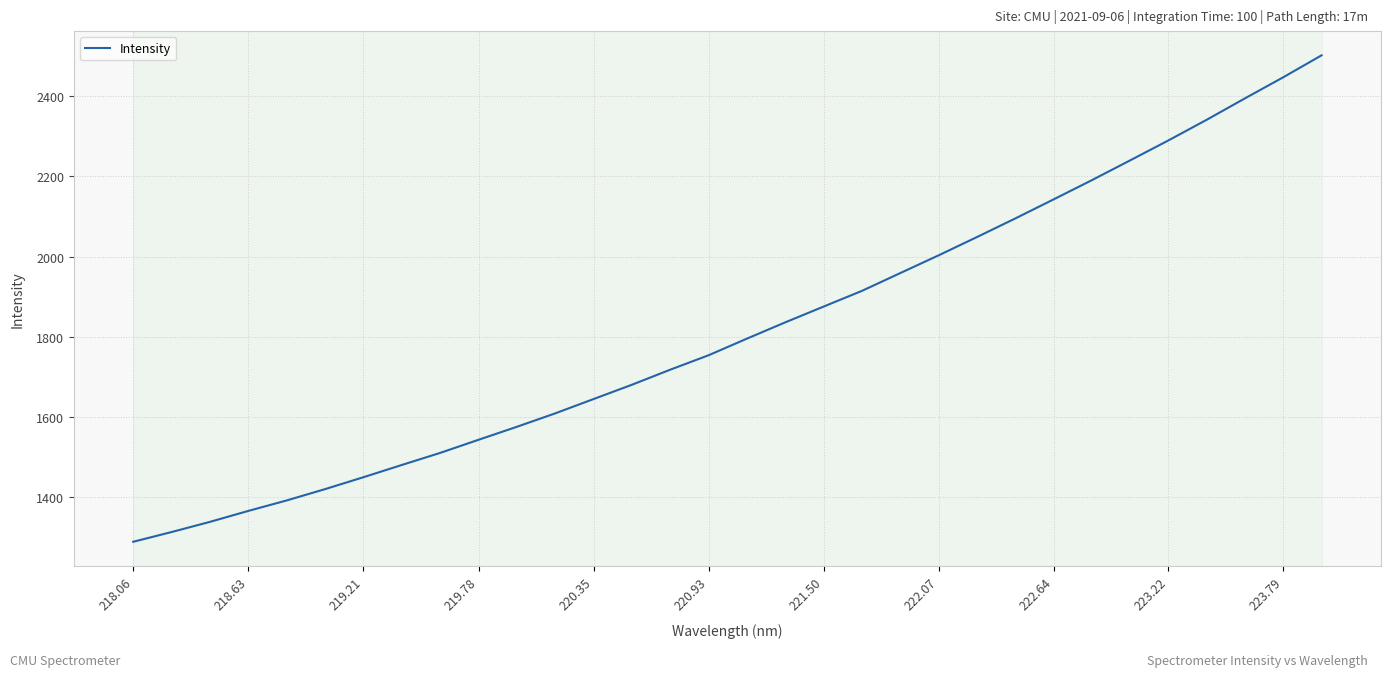

What is the average value?

1817.2